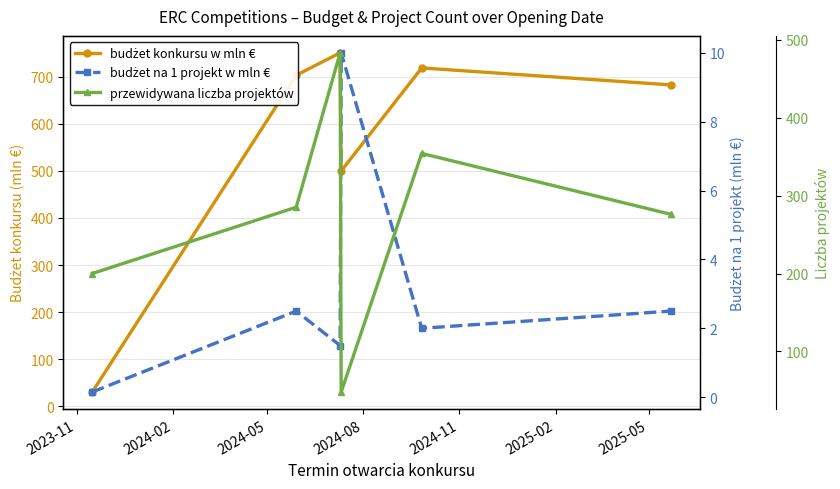

What are all the series names shown in the legend?

budżet konkursu w mln €, budżet na 1 projekt w mln €, przewidywana liczba projektów